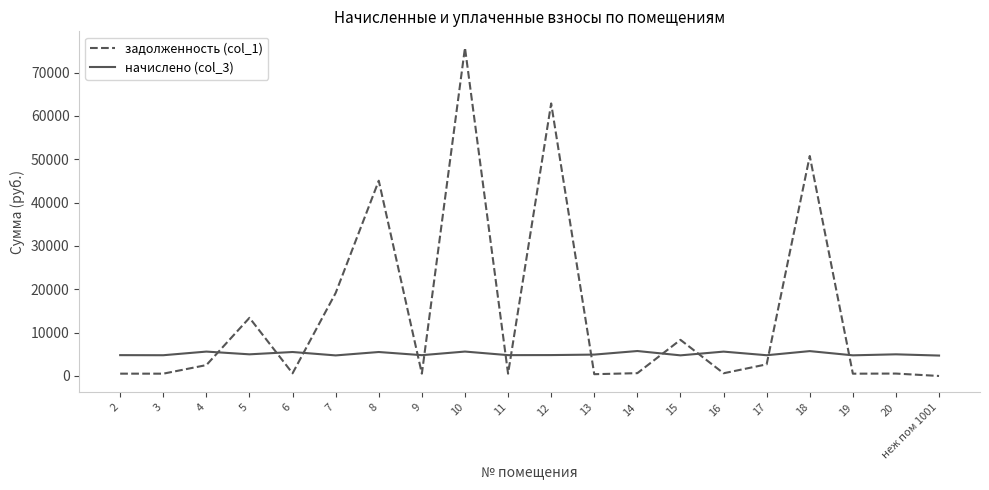

Which series has the widest spread of values?

задолженность (col_1)